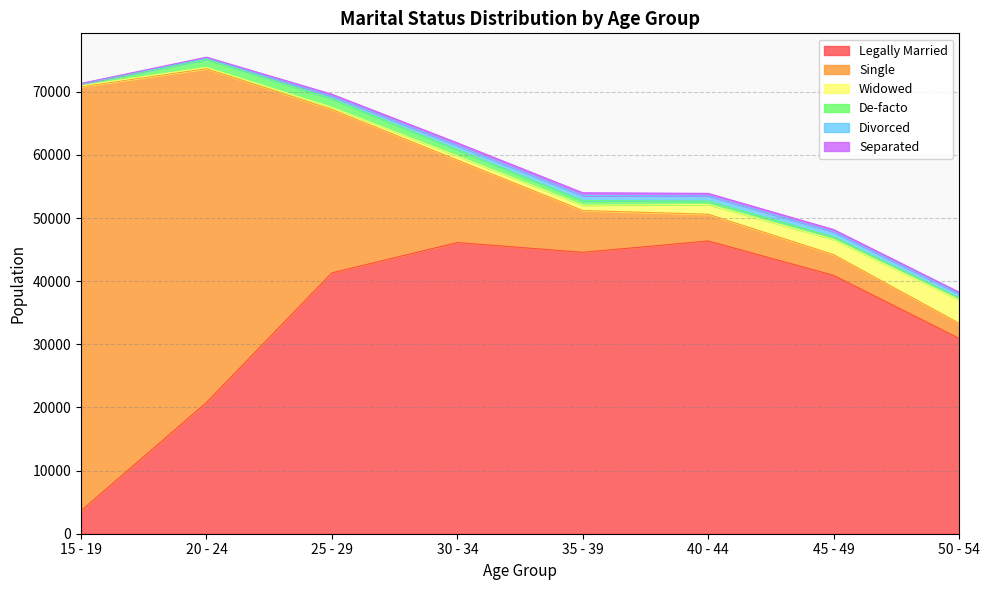

Rank the series at 40 - 44 from highest to lowest value.

Legally Married, Single, Widowed, Divorced, De-facto, Separated